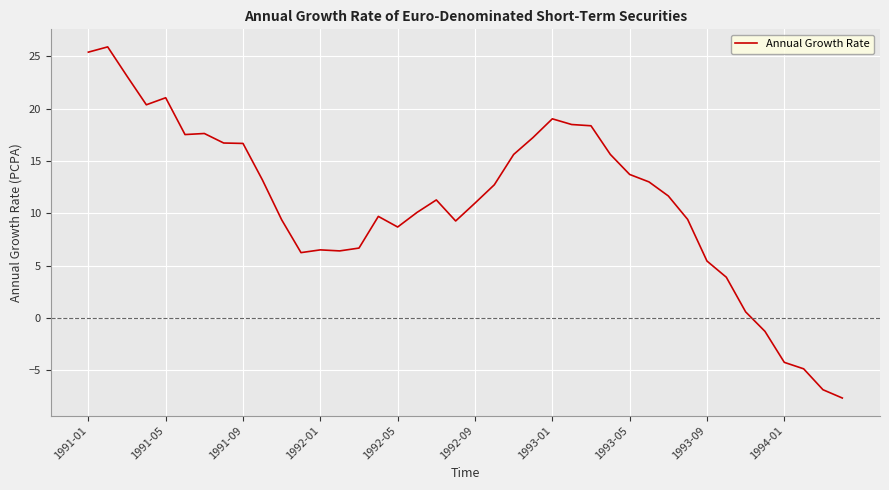

What is the greatest value displayed?

25.9